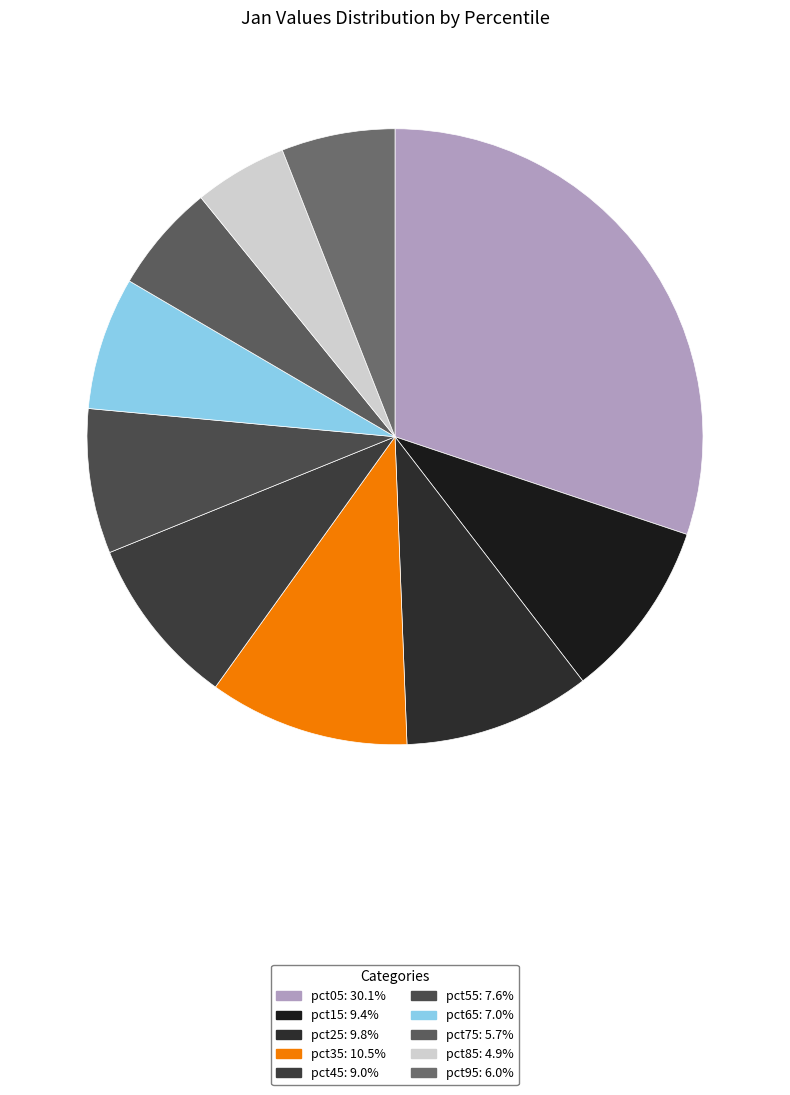

To the nearest percent, what is the average slice percentage?

10%